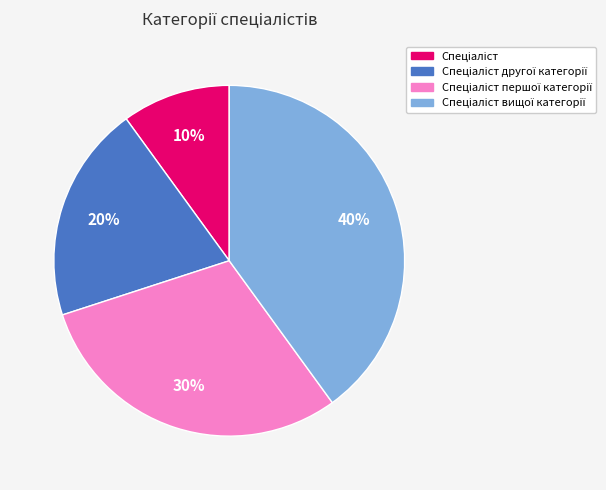

To the nearest percent, what is the difference between the largest and smallest slice percentages?

30%